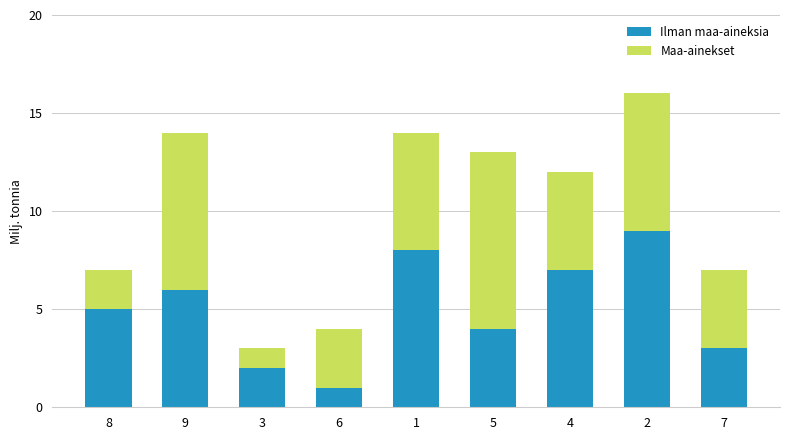

What is the maximum value for Ilman maa-aineksia?

9